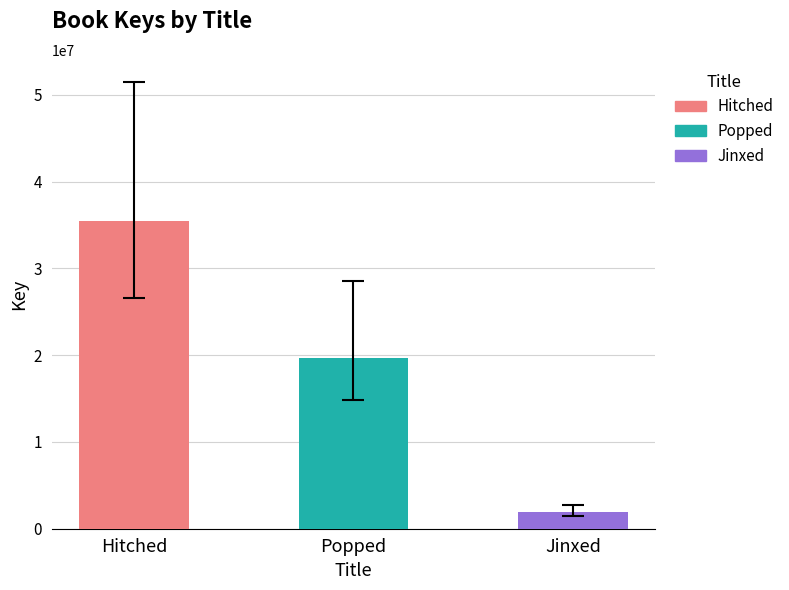

List the labels in order of value, smallest first.

Jinxed, Popped, Hitched